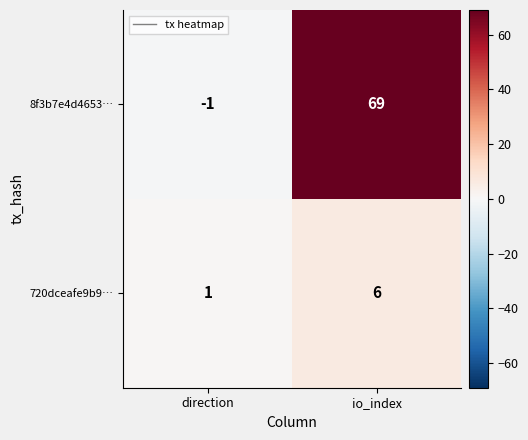

What is the average value of the 720dceafe9b9… series?

4